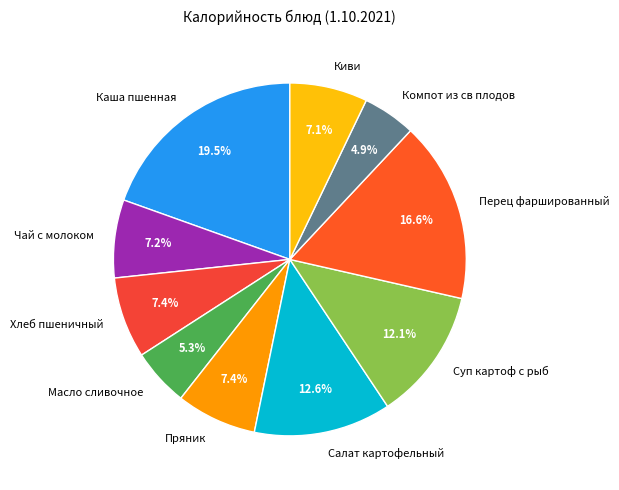

To the nearest percent, what is the combined percentage of Перец фаршированный and Чай с молоком?

24%